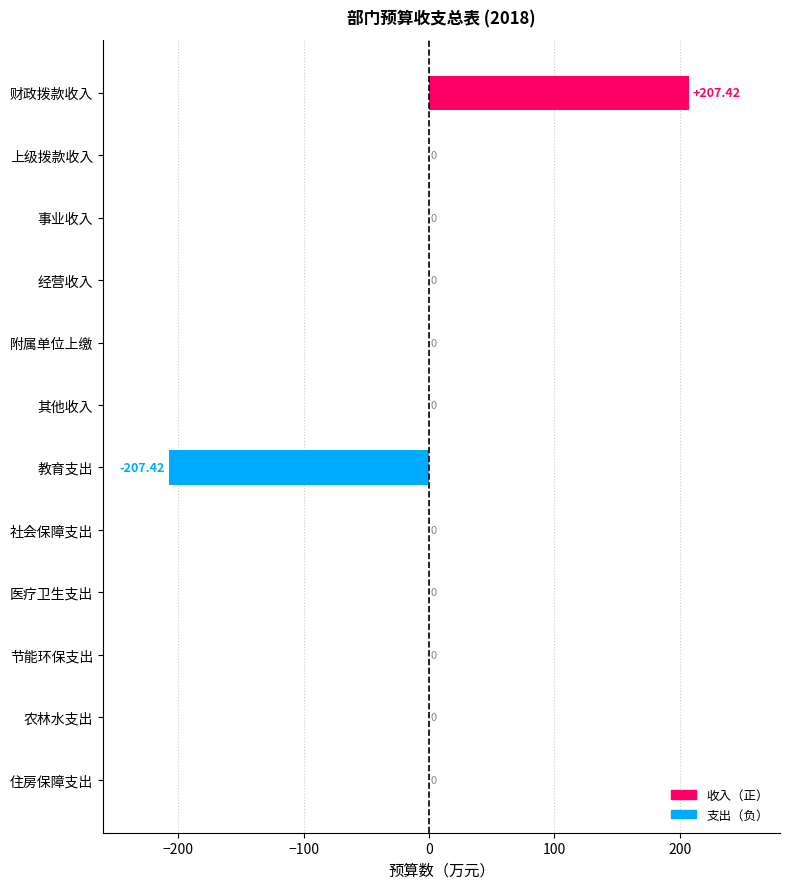

How many data points does each series have?

12